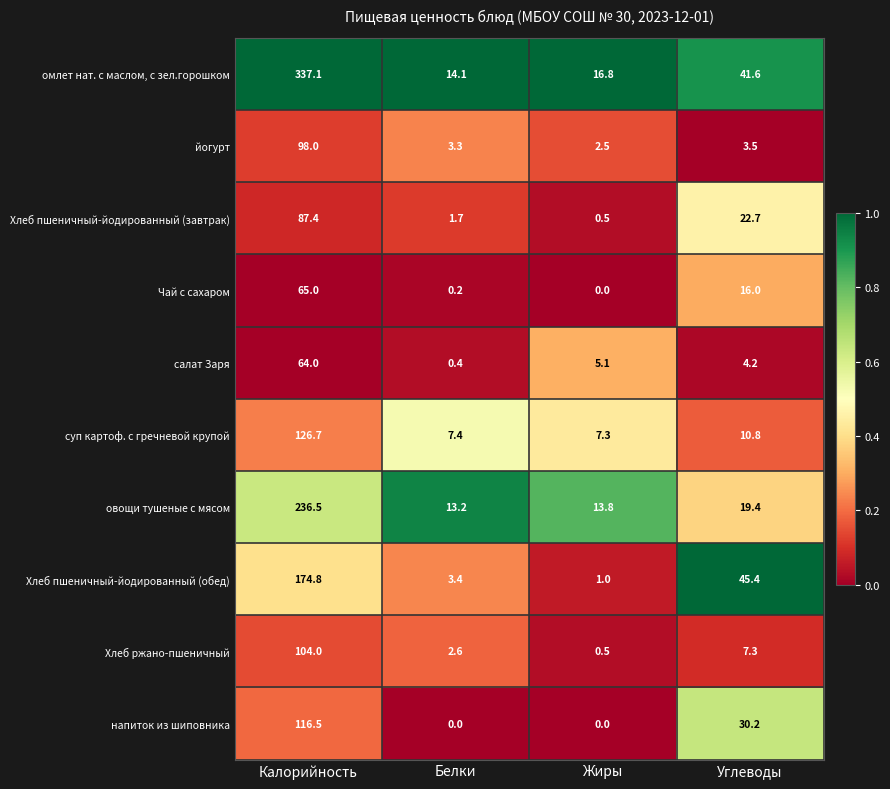

Rank the series by their maximum value, from lowest to highest.

салат Заря, Чай с сахаром, Хлеб пшеничный-йодированный (завтрак), йогурт, Хлеб ржано-пшеничный, напиток из шиповника, суп картоф. с гречневой крупой, Хлеб пшеничный-йодированный (обед), овощи тушеные с мясом, омлет нат. с маслом, с зел.горошком